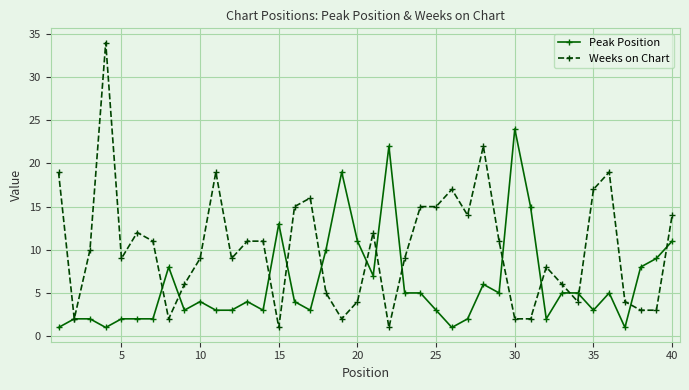

What is the highest value of the Weeks on Chart series?

34